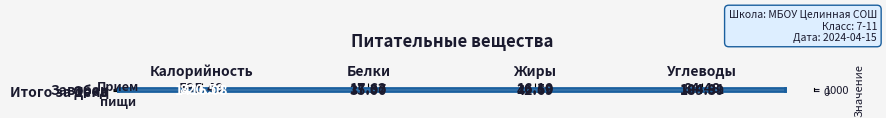

Which series has the largest range (max minus min)?

Итого за день